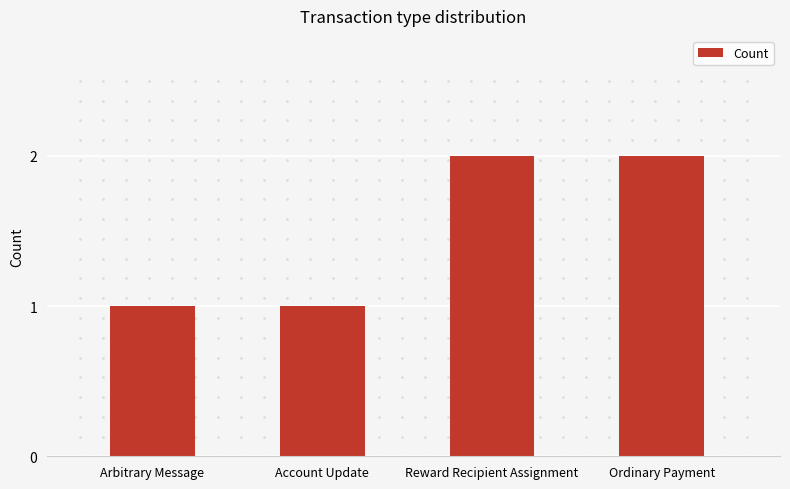

What is the value of the 2nd bar from the left?

1